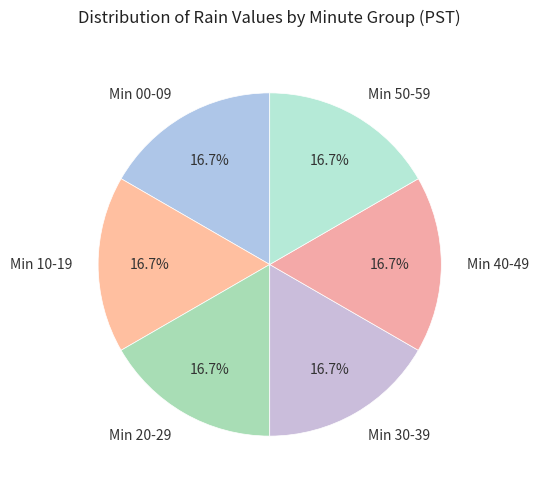

Count the number of slices in the pie.

6